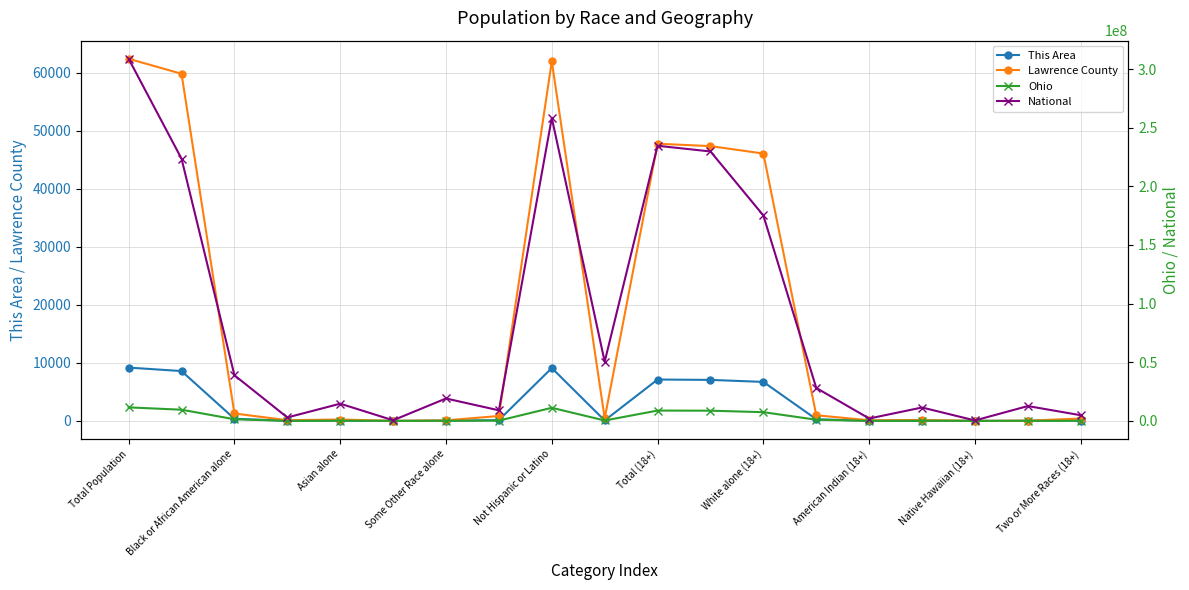

What is the difference between the second highest and second lowest values in the Ohio series?

11177764